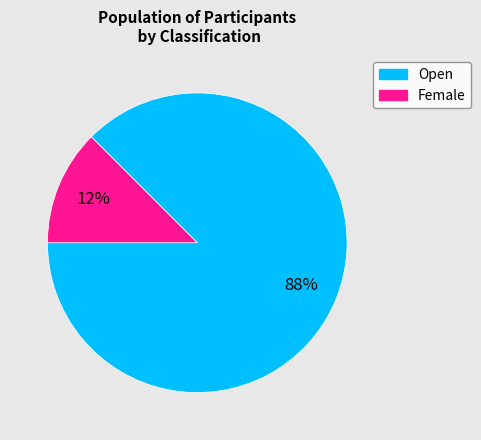

How many slices are in this pie chart?

2